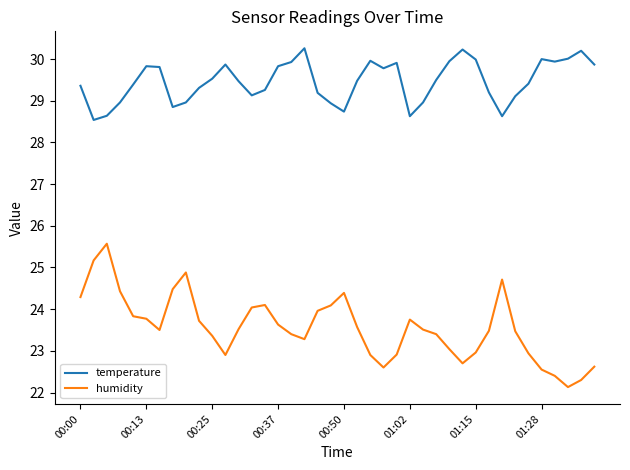

Which series has the largest total across all categories?

temperature